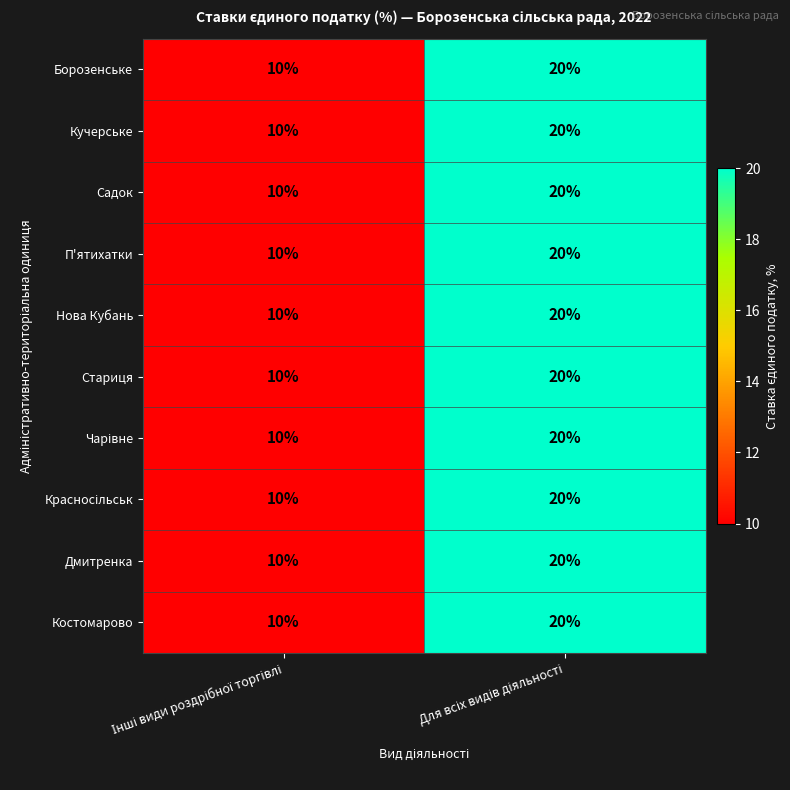

Count the number of categories in the chart.

2